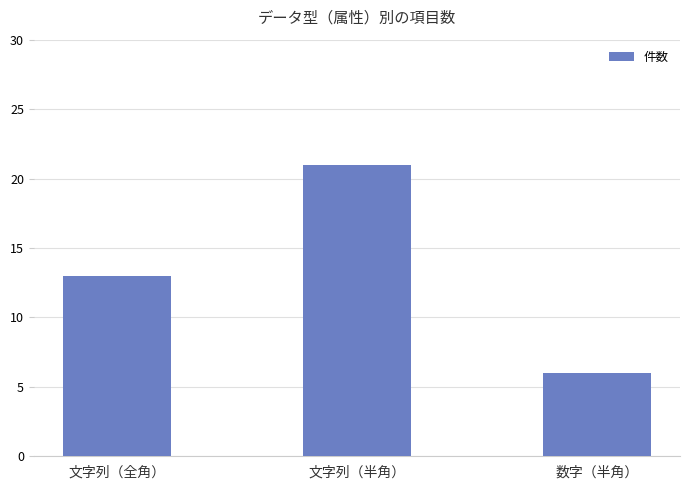

True or false: the data shows 11 at 文字列（半角）.

False